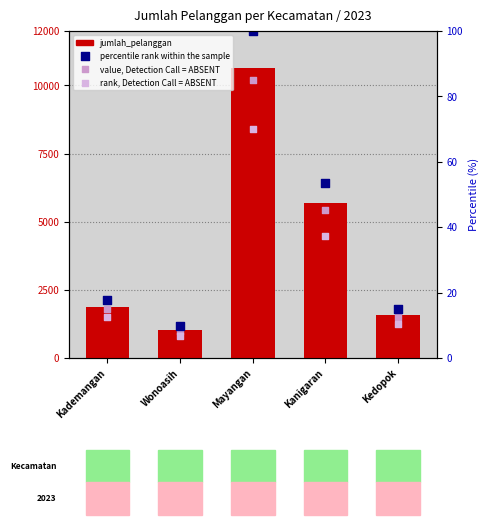

At which category is the sum across all series the highest?

Mayangan